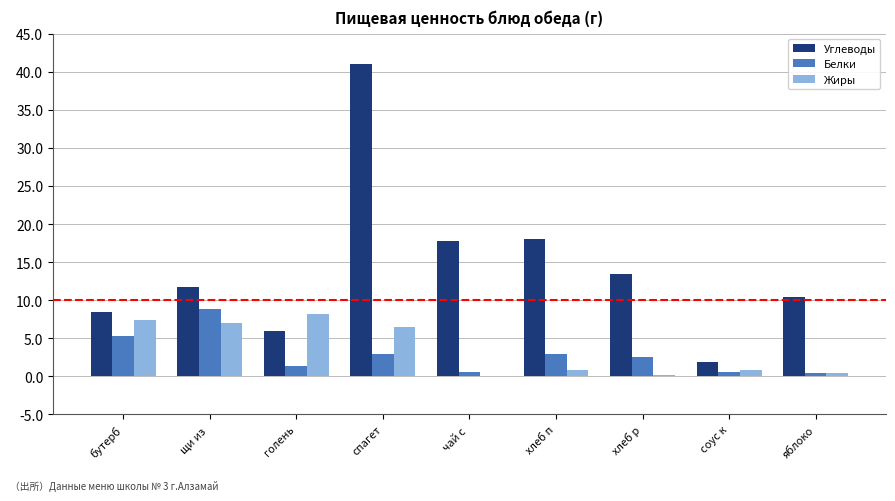

At which label does Белки first exceed 2?

бутерб